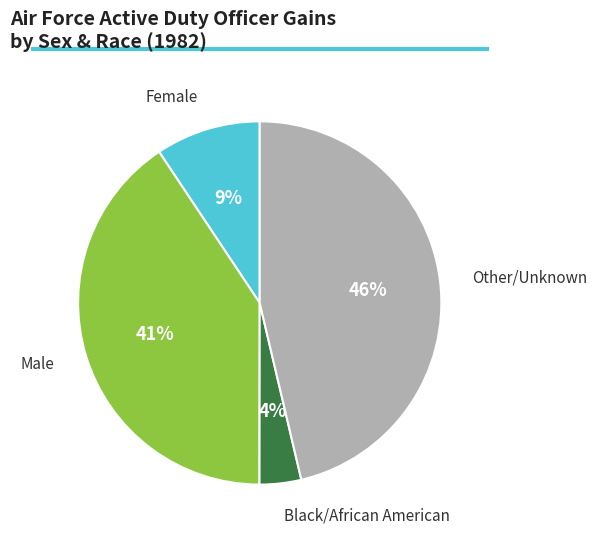

Is there any slice that represents more than half of the pie?

No